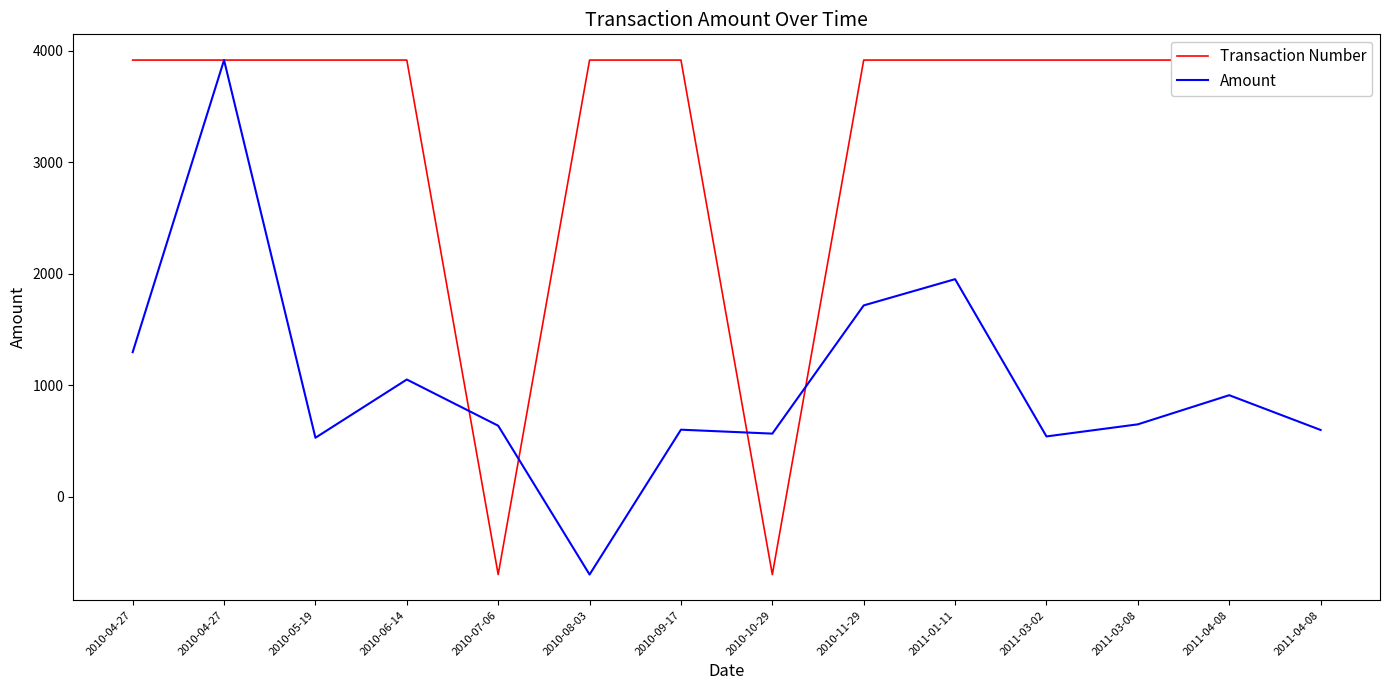

Which category has the lowest value across all series?

2010-07-06